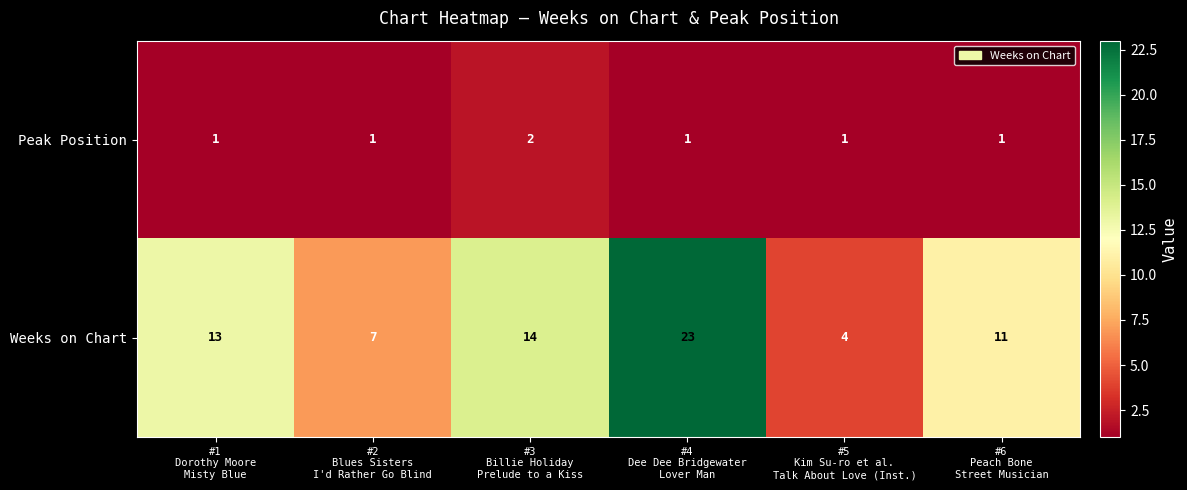

Which series has the largest total across all categories?

Weeks on Chart